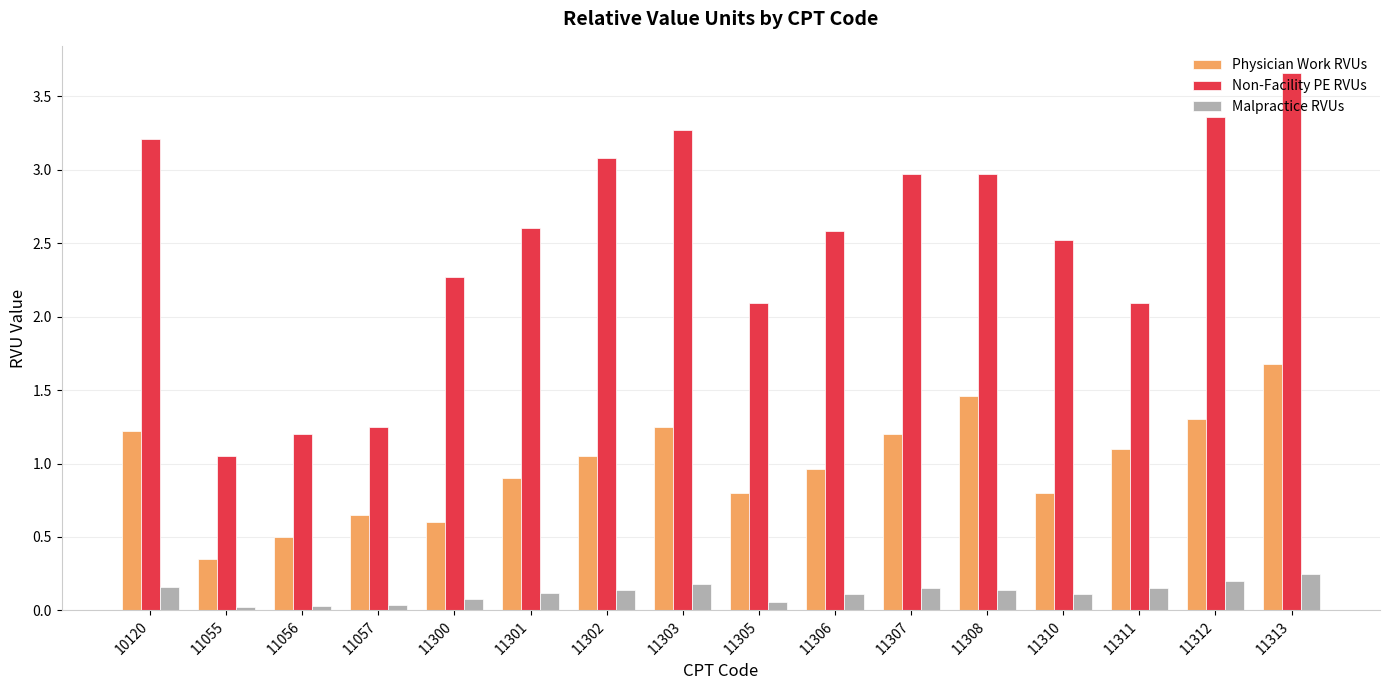

What is the sum of all Physician Work RVUs values?

15.8